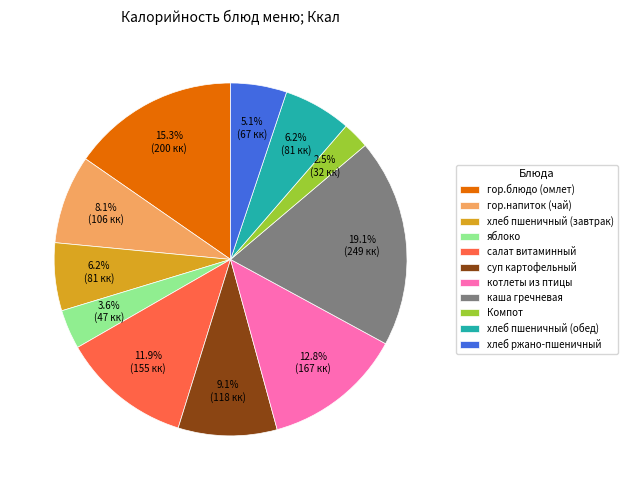

What percentage is the котлеты из птицы slice, to the nearest percent?

13%